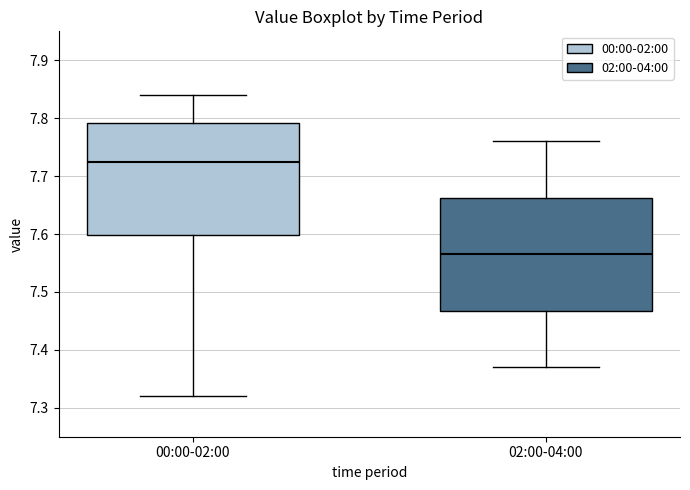

Where is the upper edge of the box for 00:00-02:00 on the y-axis? The values are not printed on the chart, so give them approximately, as read against the axis.

7.79